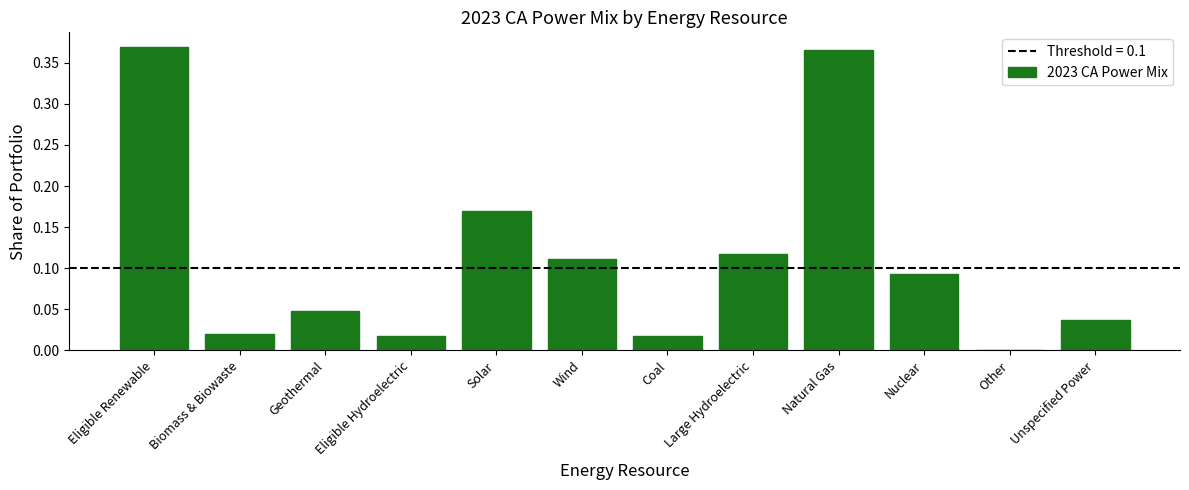

The chart shows a value of 0.1 at Geothermal. True or false?

False